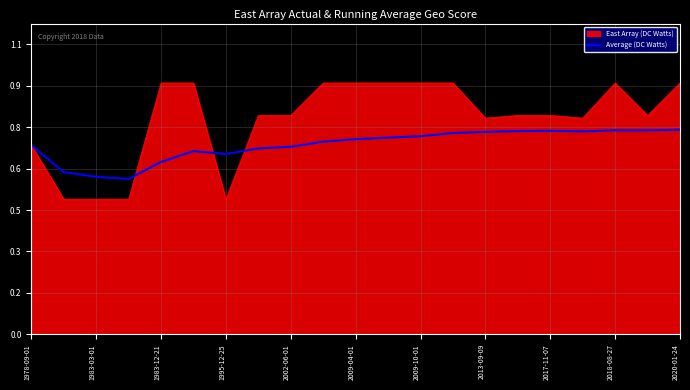

What are all the series names shown in the legend?

East Array (DC Watts), Average (DC Watts)